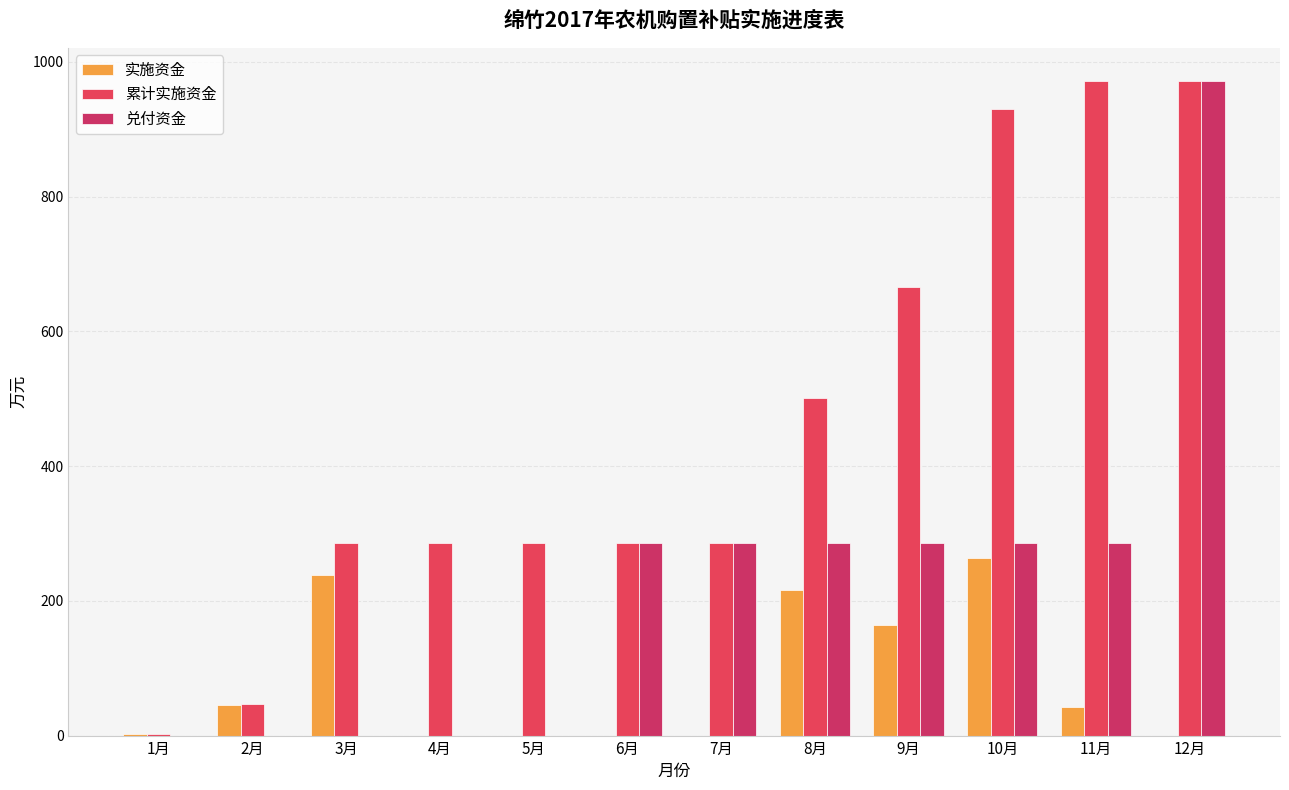

What is the sum of all 兑付资金 values?

2684.9